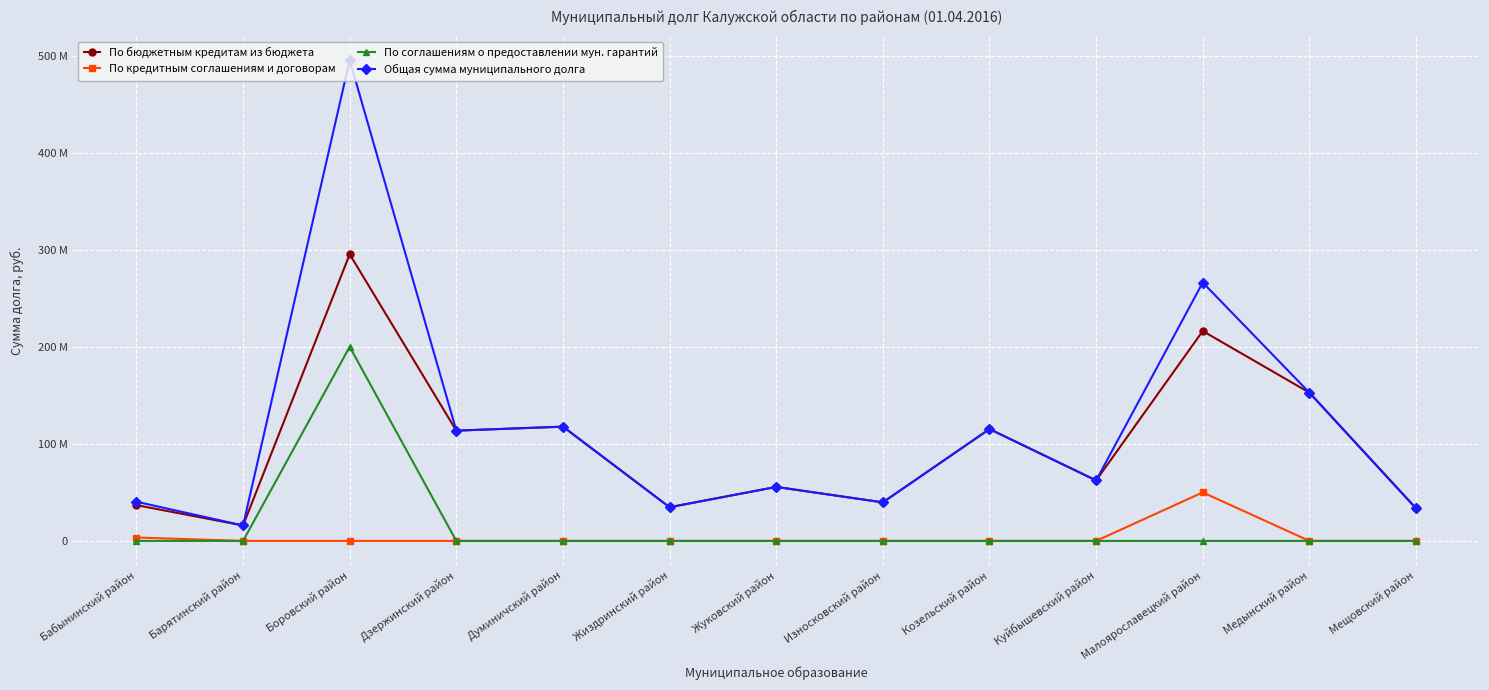

Which category has the highest value across all series?

Боровский район